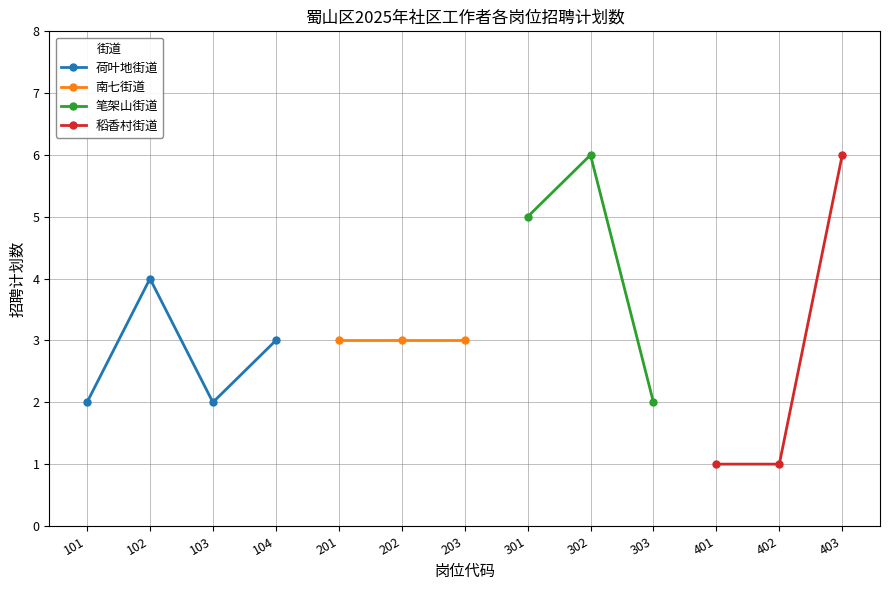

How many interior local valleys does the 荷叶地街道 series have?

1